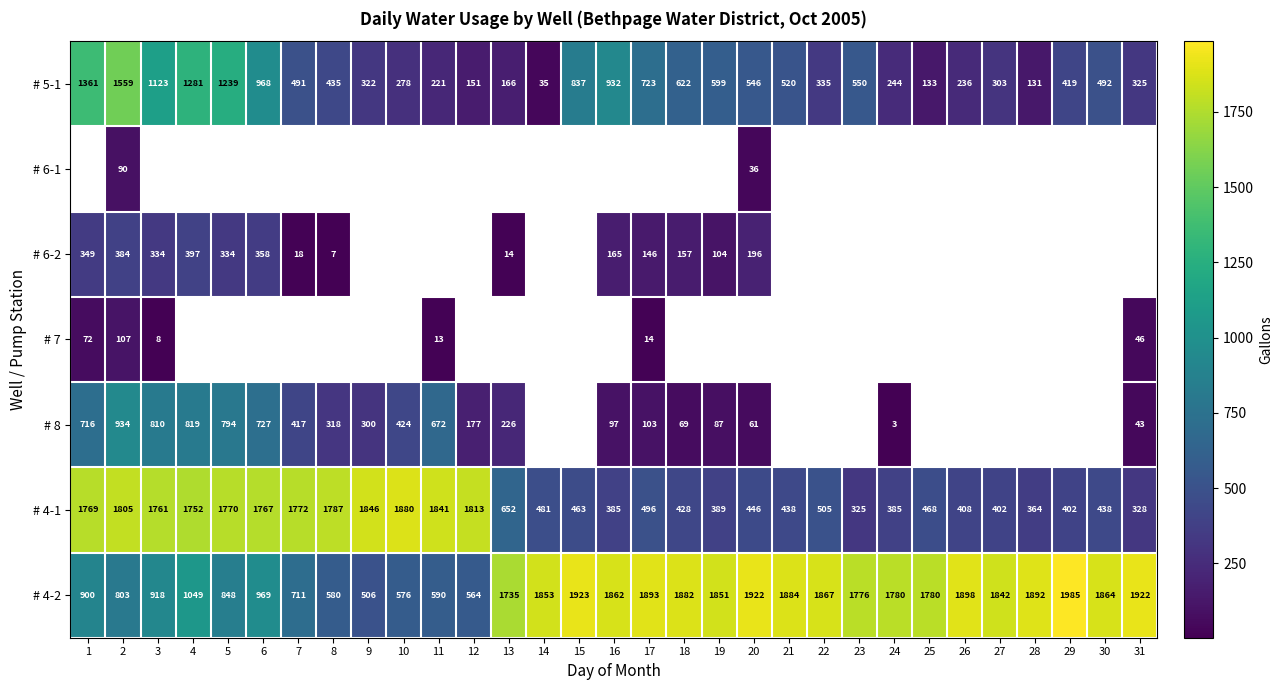

At which category is the sum across all series the highest?

2